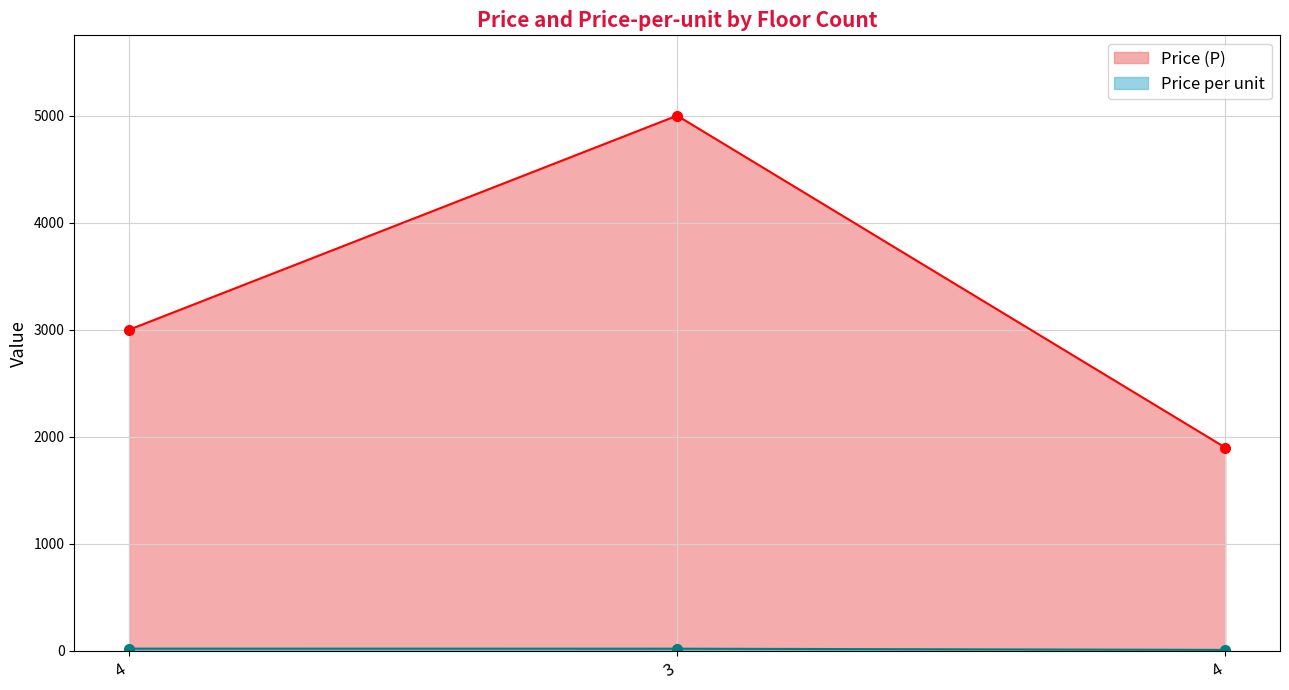

How many distinct data groups are displayed?

2